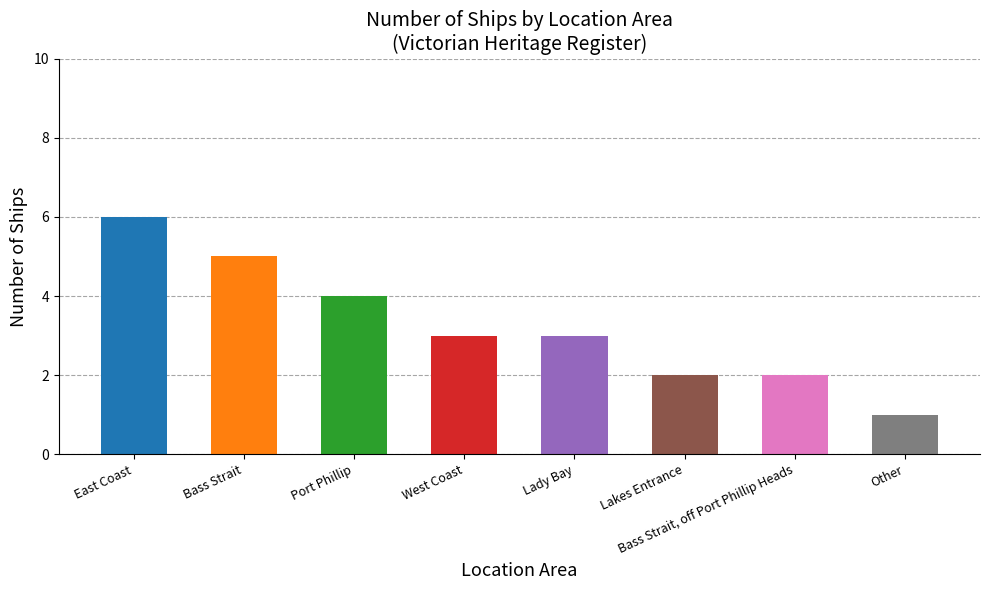

Reading left to right, what are all the values shown in this chart?

6	5	4	3	3	2	2	1